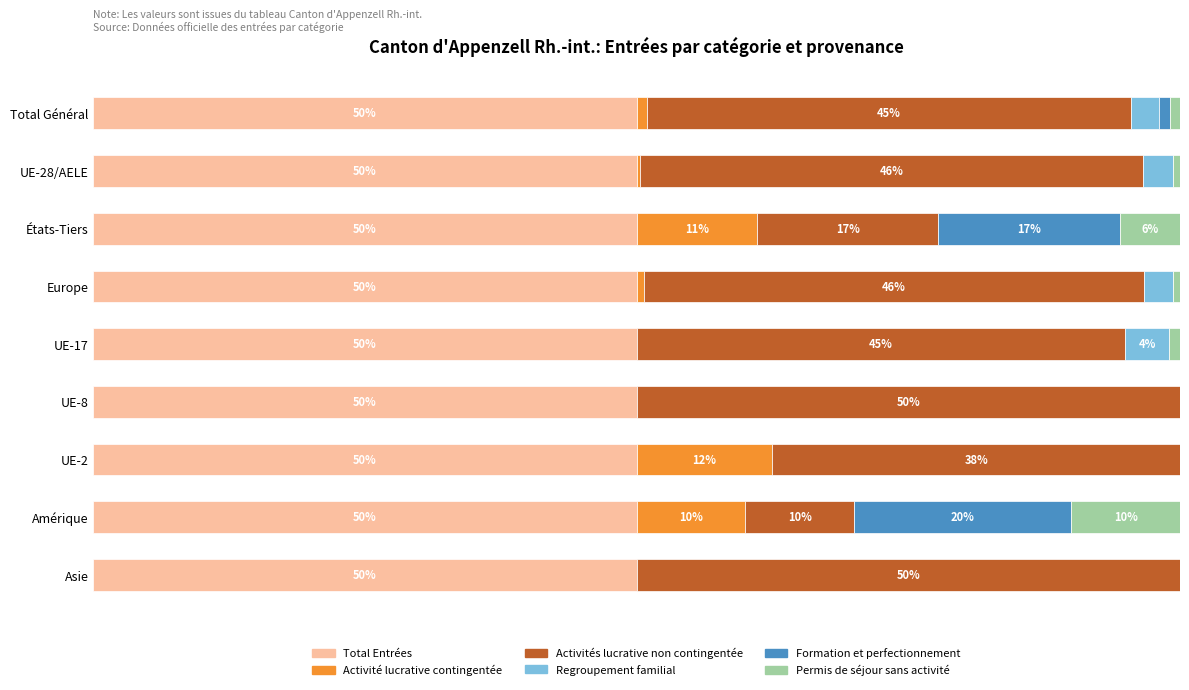

What are all the series names shown in the legend?

Total Entrées, Activité lucrative contingentée, Activités lucrative non contingentée, Regroupement familial, Formation et perfectionnement, Permis de séjour sans activité